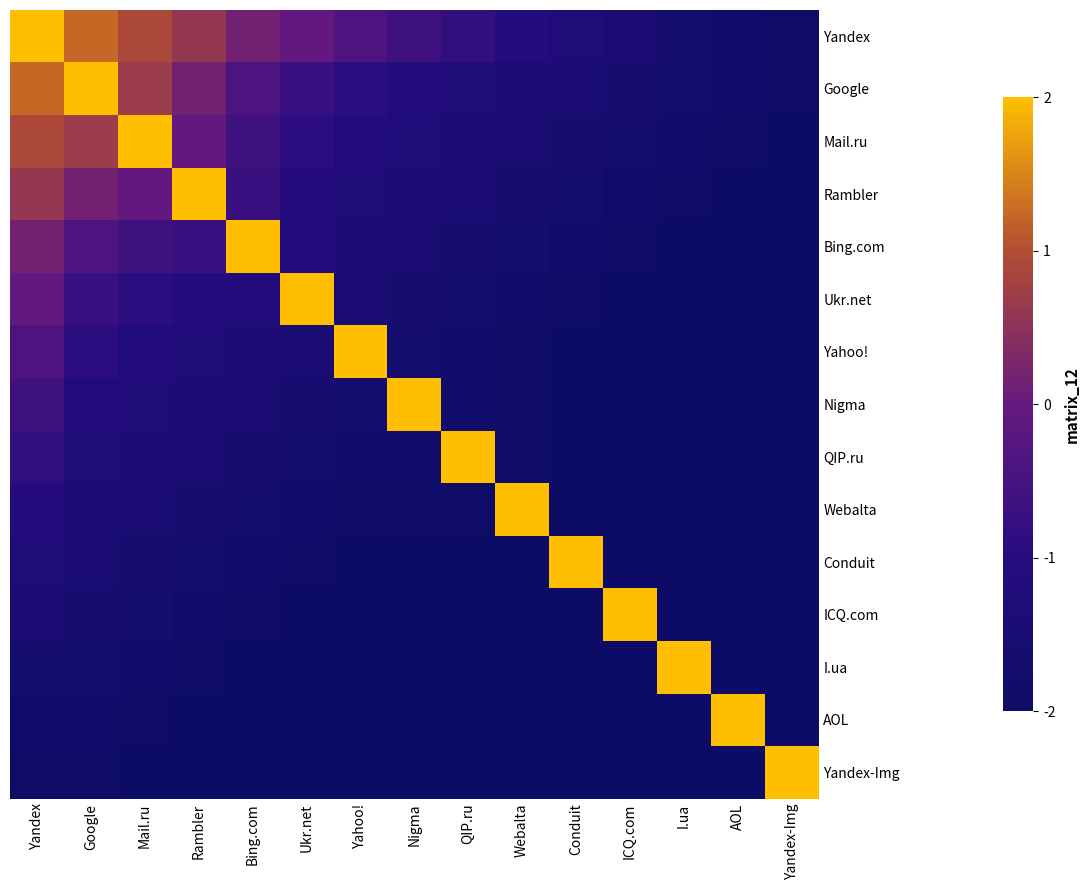

What is the total value across all series at Mail.ru?

-12.1